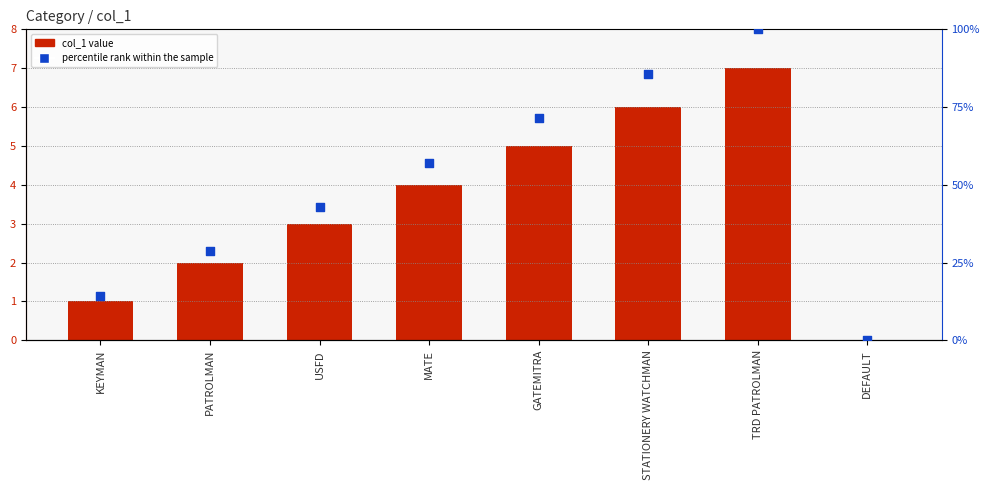

Which series contains the lowest Y value?

col_1